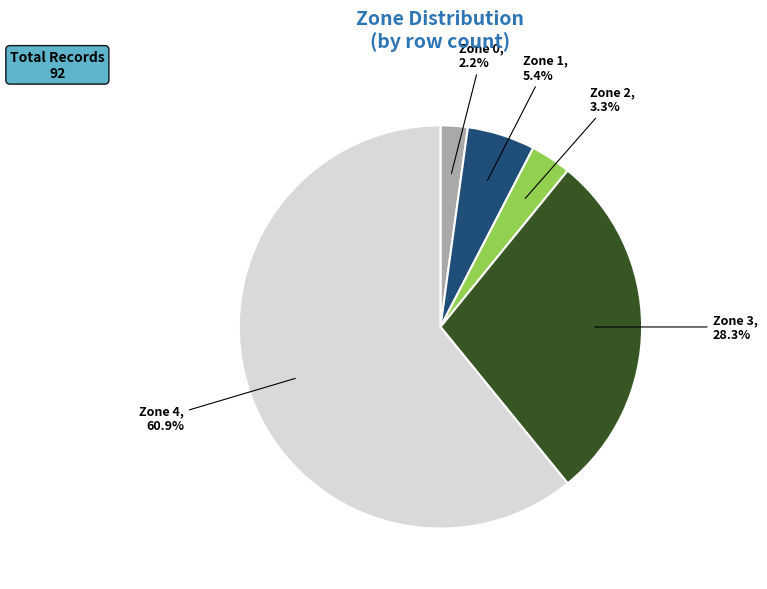

Which slice is the largest?

Zone 4